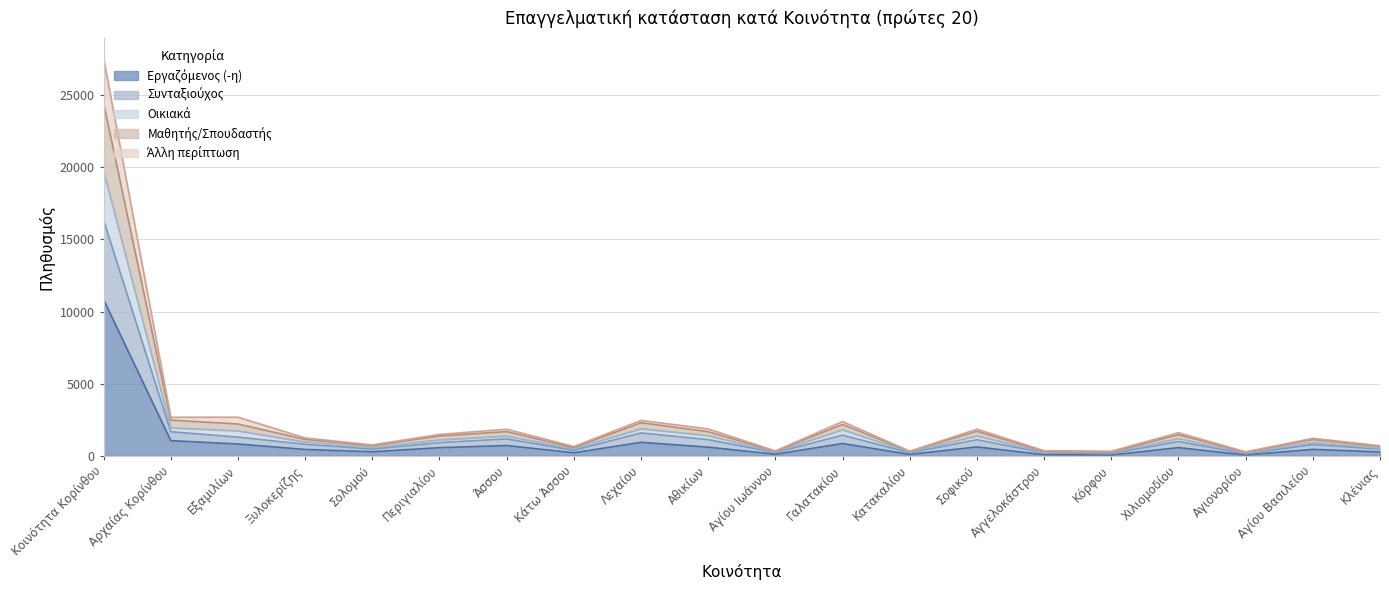

What is the minimum value for Οικιακά?

274